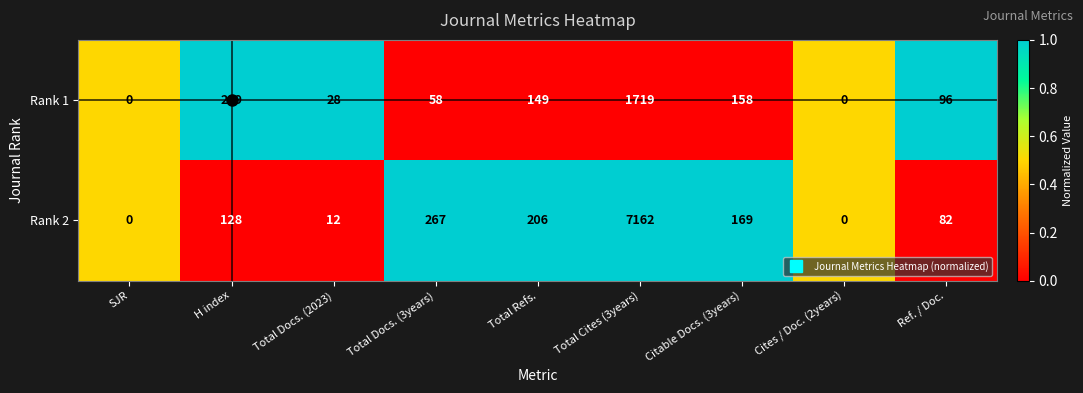

What is the total value across all series at Total Docs. (3years)?

325